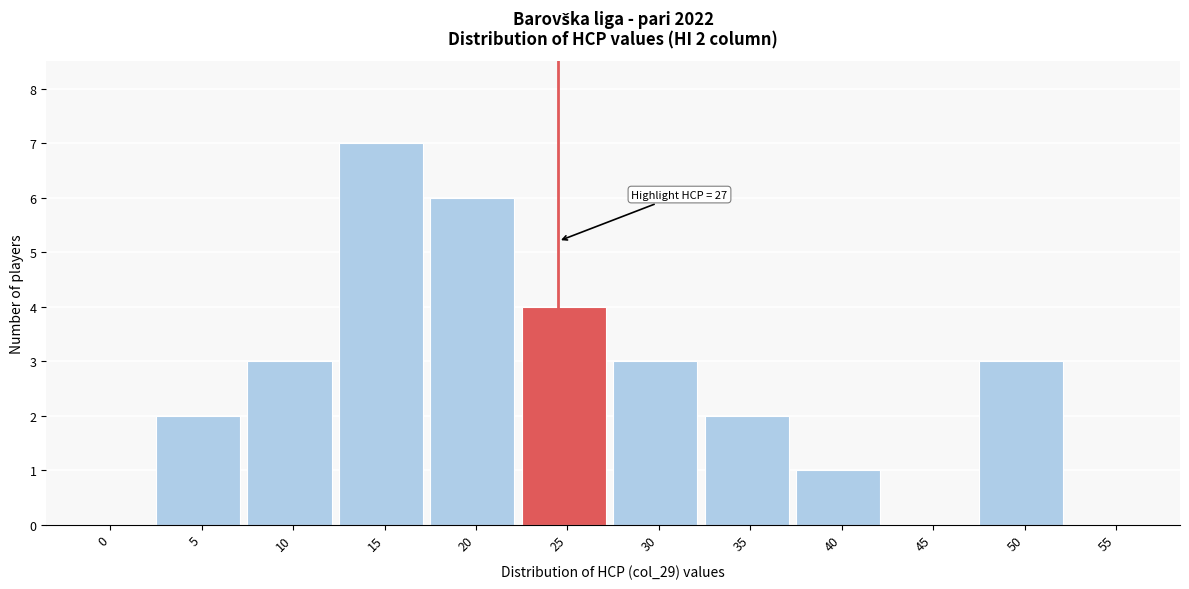

Reading right to left, list all the values displayed in this chart.

55=0	50=3	45=0	40=1	35=2	30=3	25=4	20=6	15=7	10=3	5=2	0=0